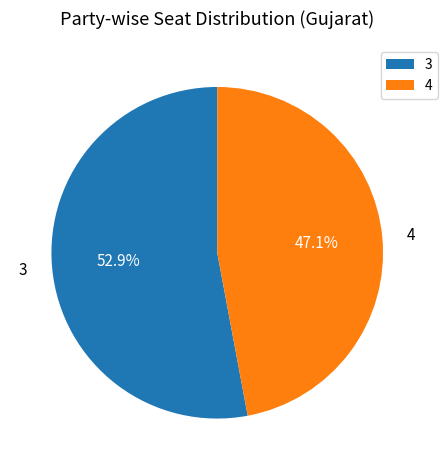

Does any single category account for the majority?

Yes